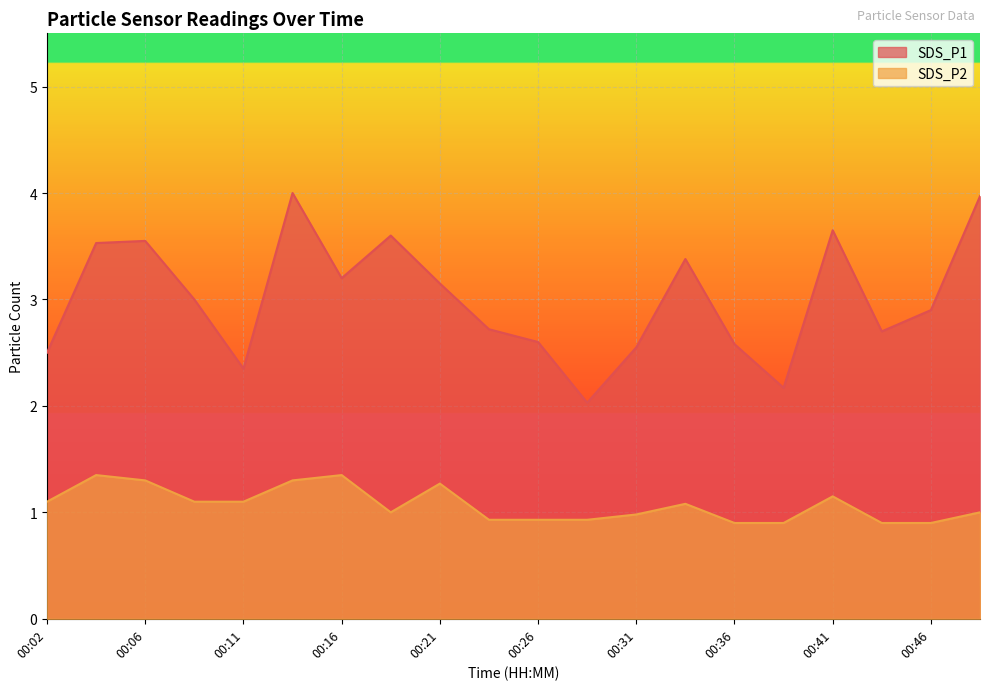

What is the difference between the maximum and minimum values in the SDS_P2 series?

0.5